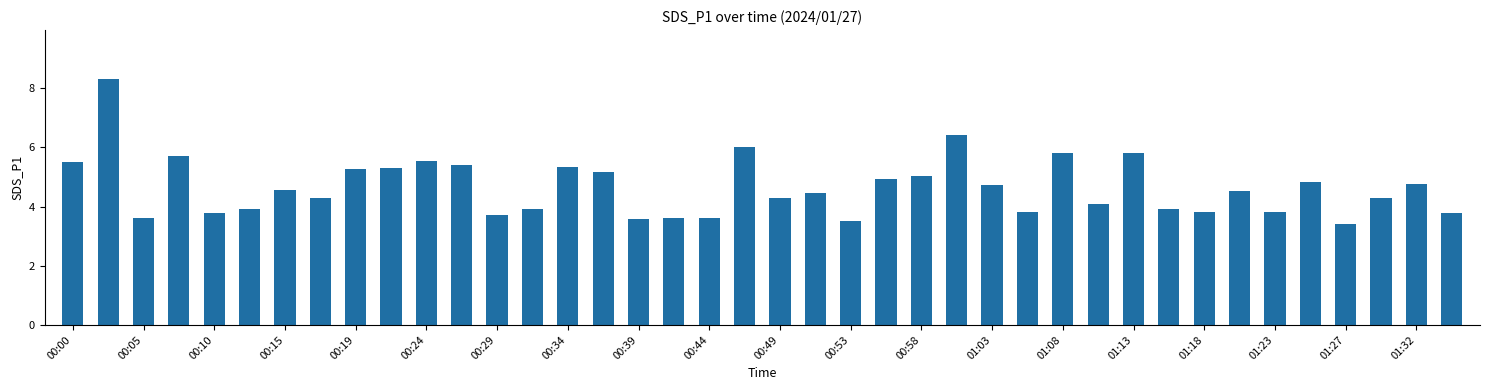

Reading left to right, extract all data points from this chart.

5.5	8.3	3.6	5.7	3.8	3.9	4.6	4.3	5.3	5.3	5.5	5.4	3.7	3.9	5.3	5.2	3.6	3.6	3.6	6.0	4.3	4.5	3.5	4.9	5.0	6.4	4.7	3.8	5.8	4.1	5.8	3.9	3.8	4.5	3.8	4.8	3.4	4.3	4.8	3.8